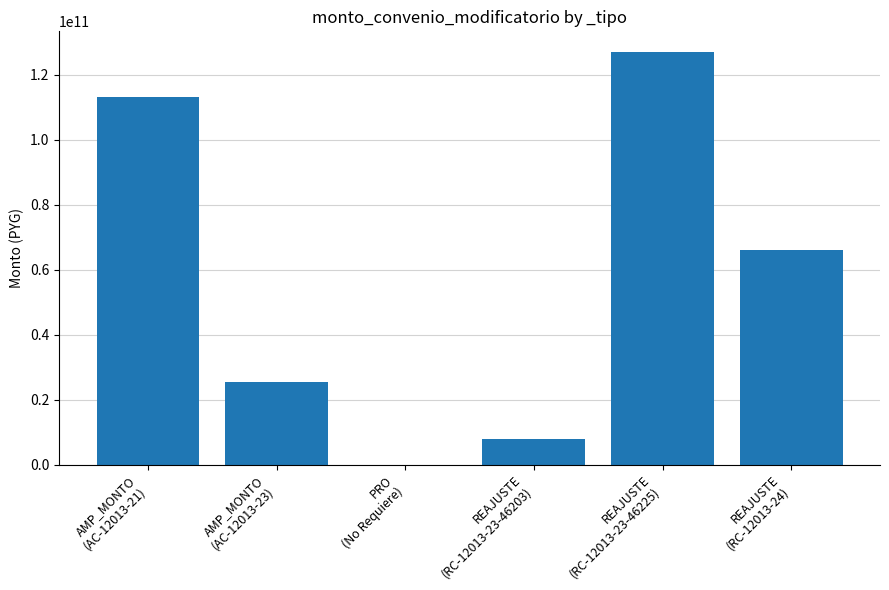

What is the maximum value shown in the chart?

127073376393